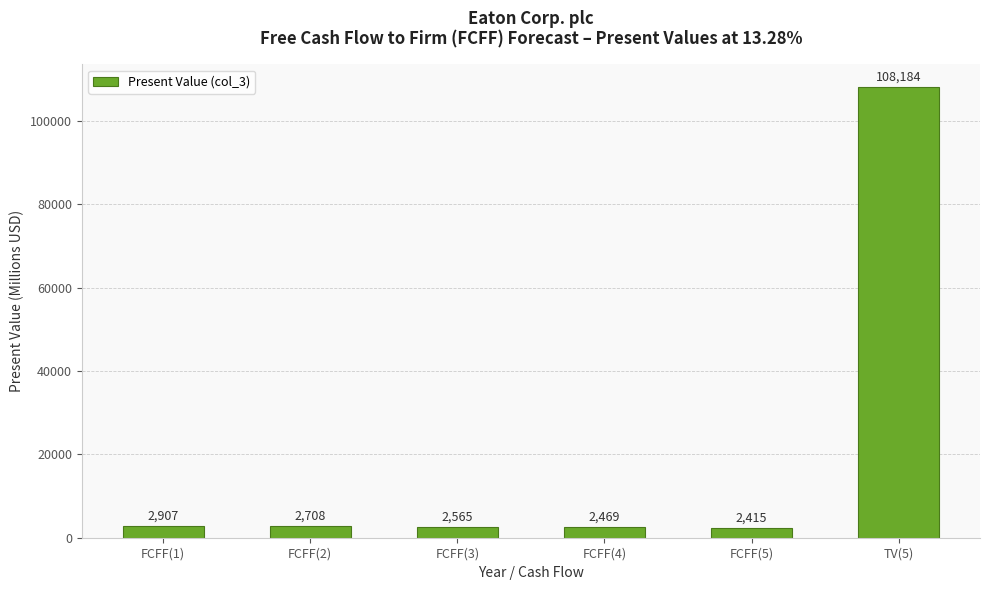

True or false: the data shows 2708 at FCFF(2).

True